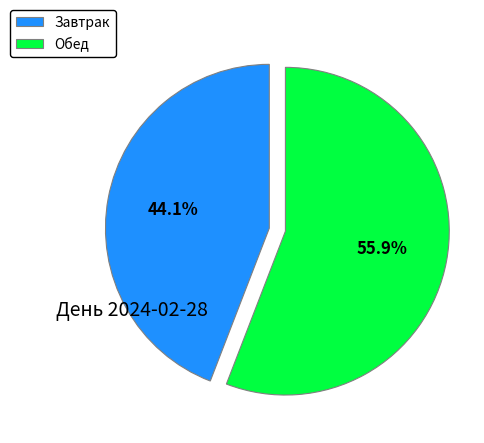

The Завтрак slice represents 44% of the pie. True or false?

True